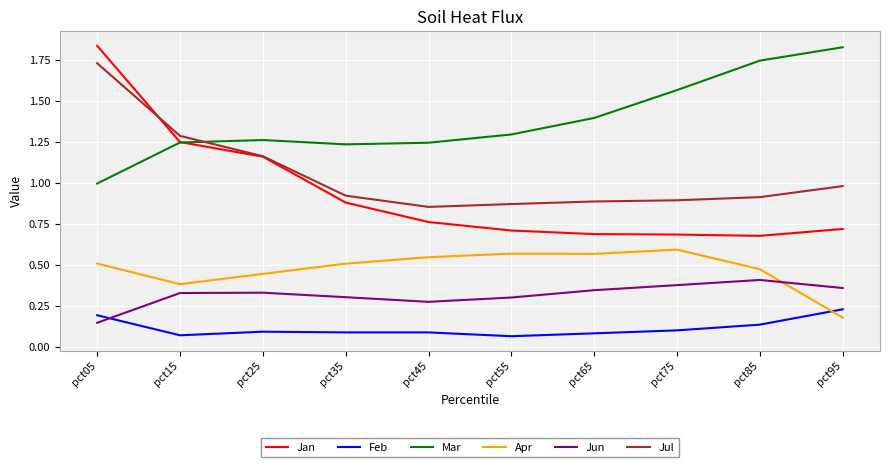

At how many categories does at least one series exceed 1?

10